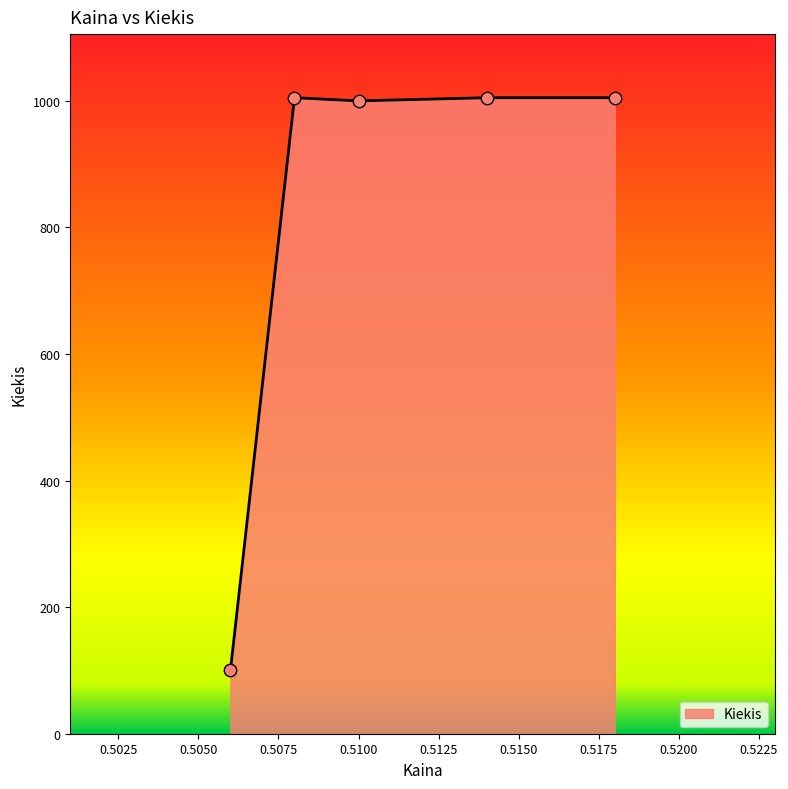

What is the difference between the maximum and minimum values?

905